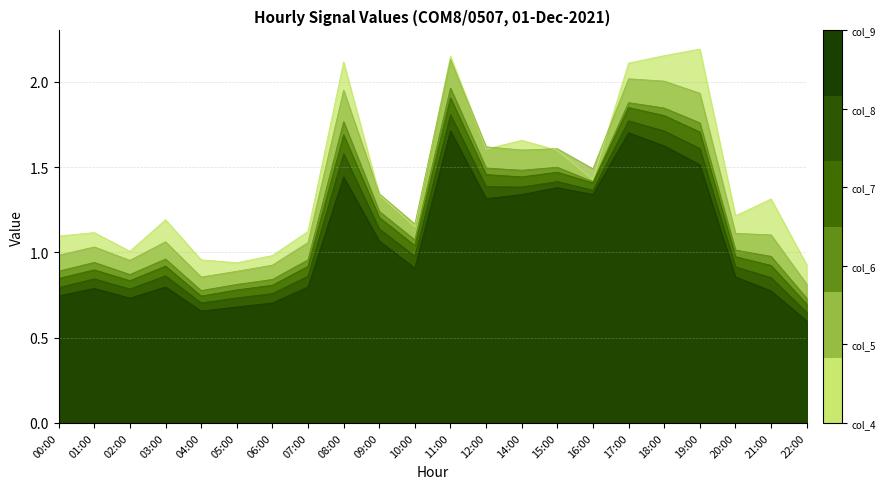

The value of col_7 at 01:00 is 0.9. True or false?

True